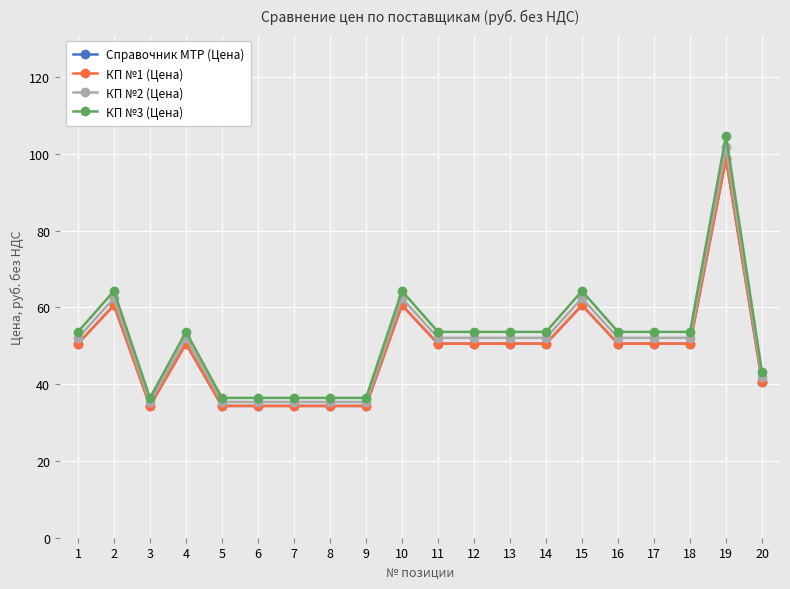

True or false: Справочник МТР (Цена) and КП №3 (Цена) cross at least once.

False